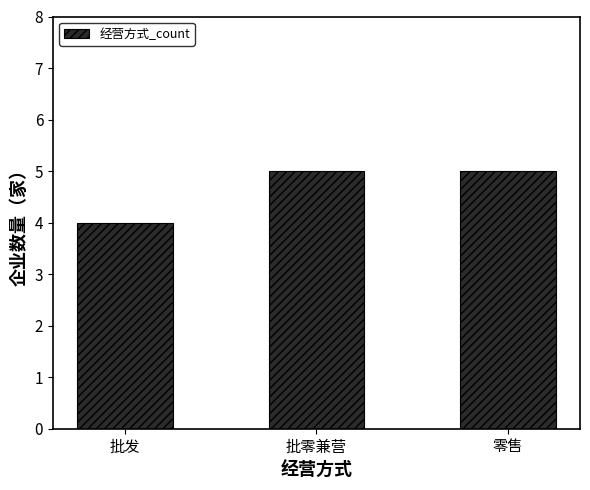

What is the approximate value at 批发?

4